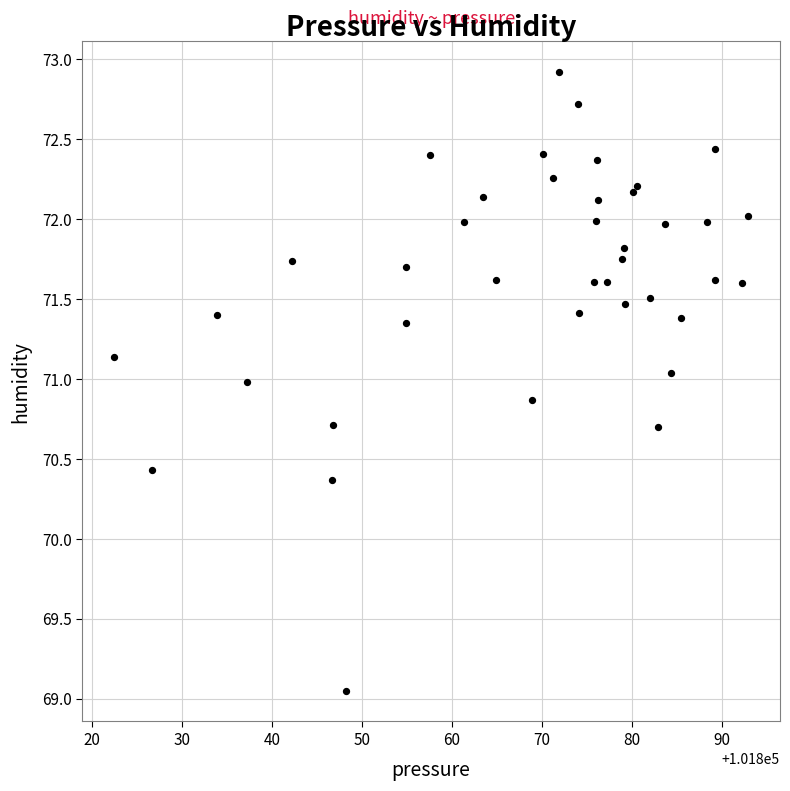

What Y value in the scatter plot is closest to 70?

70.4